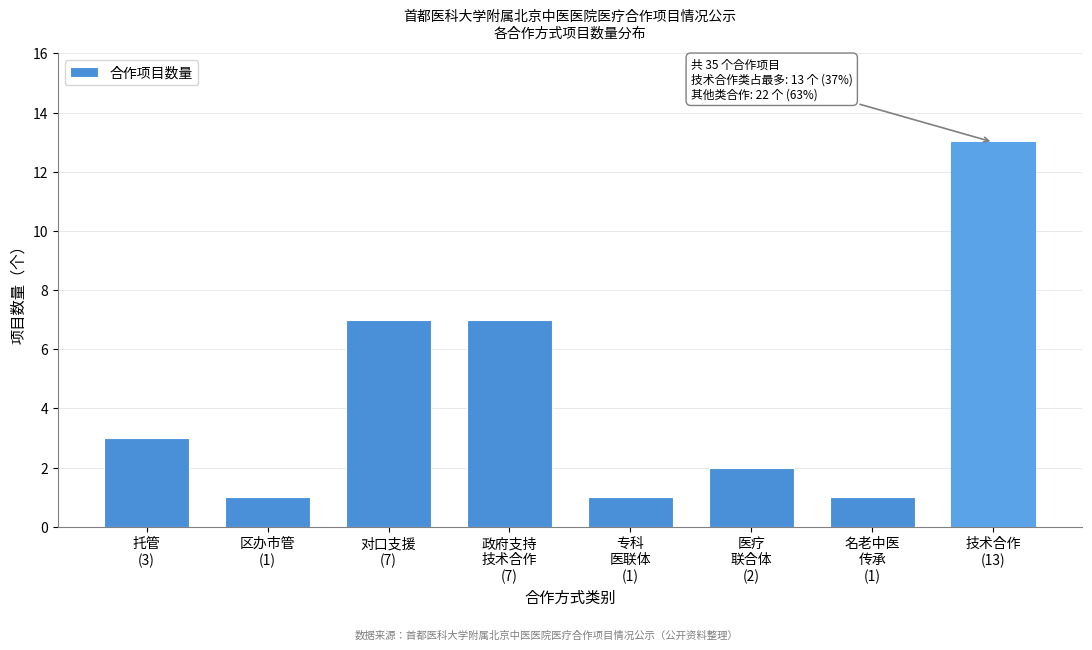

Reading left to right, what are all the values shown in this chart?

3	1	7	7	1	2	1	13